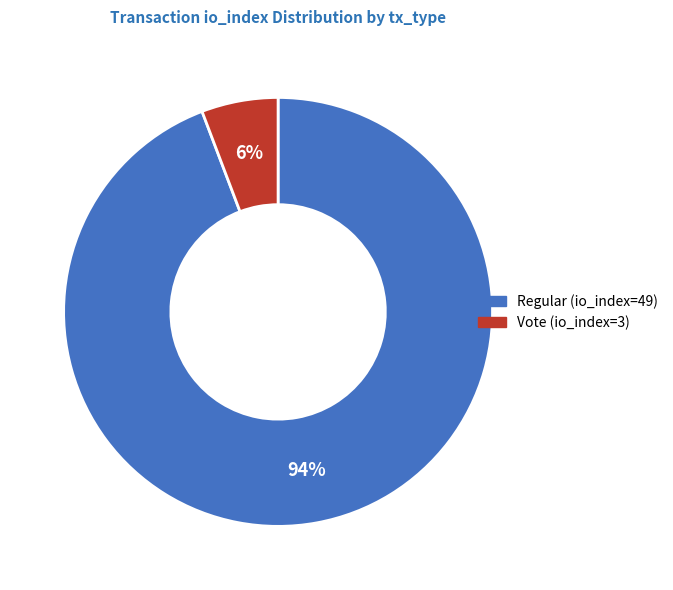

Rank the categories by value from highest to lowest.

Regular (io_index=49), Vote (io_index=3)